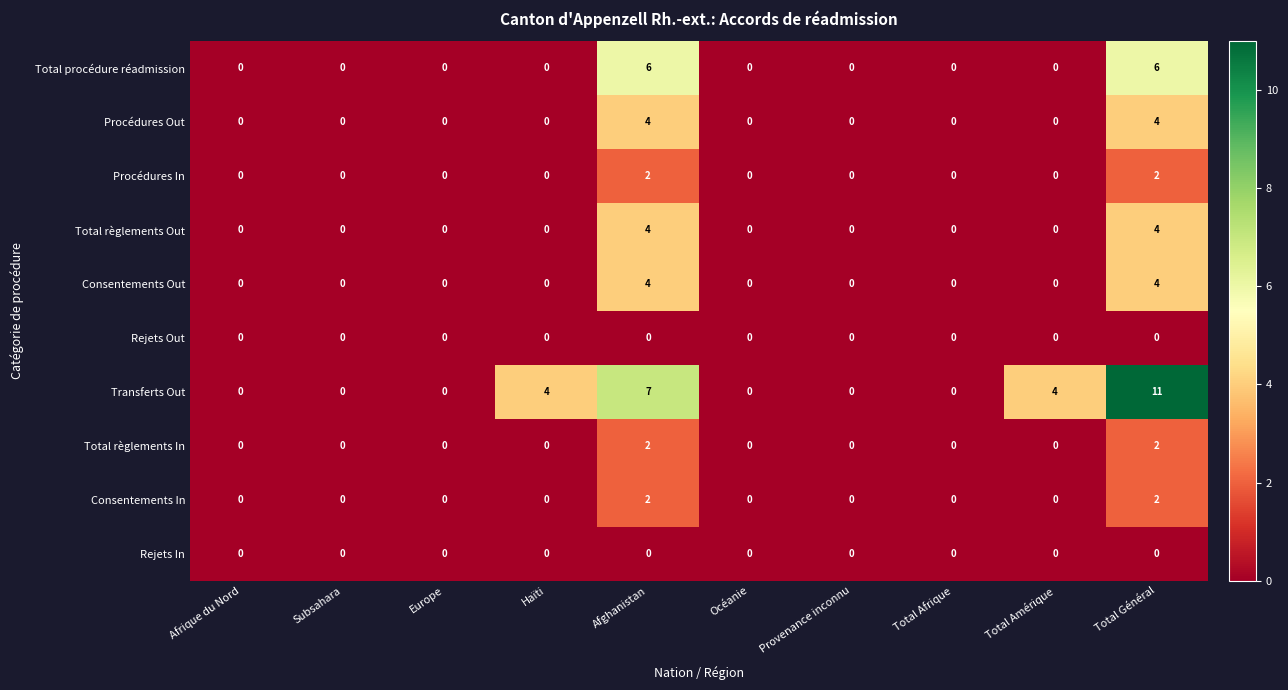

Which label corresponds to the largest value in the chart?

Total Général